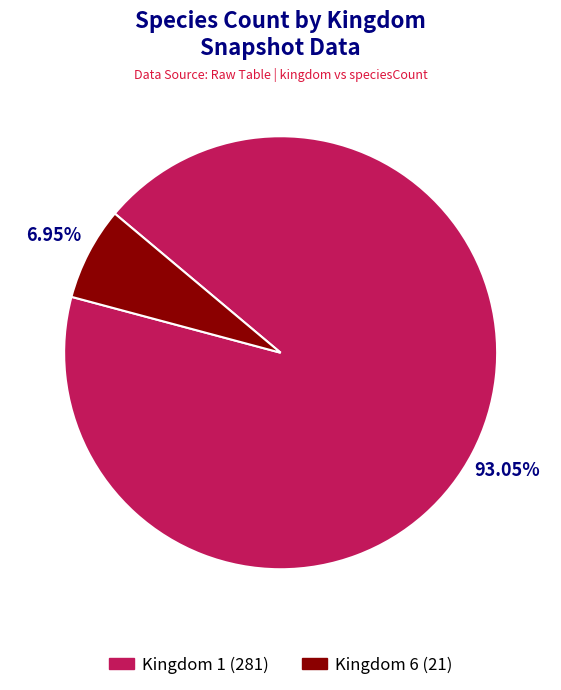

Is there any slice that represents more than half of the pie?

Yes